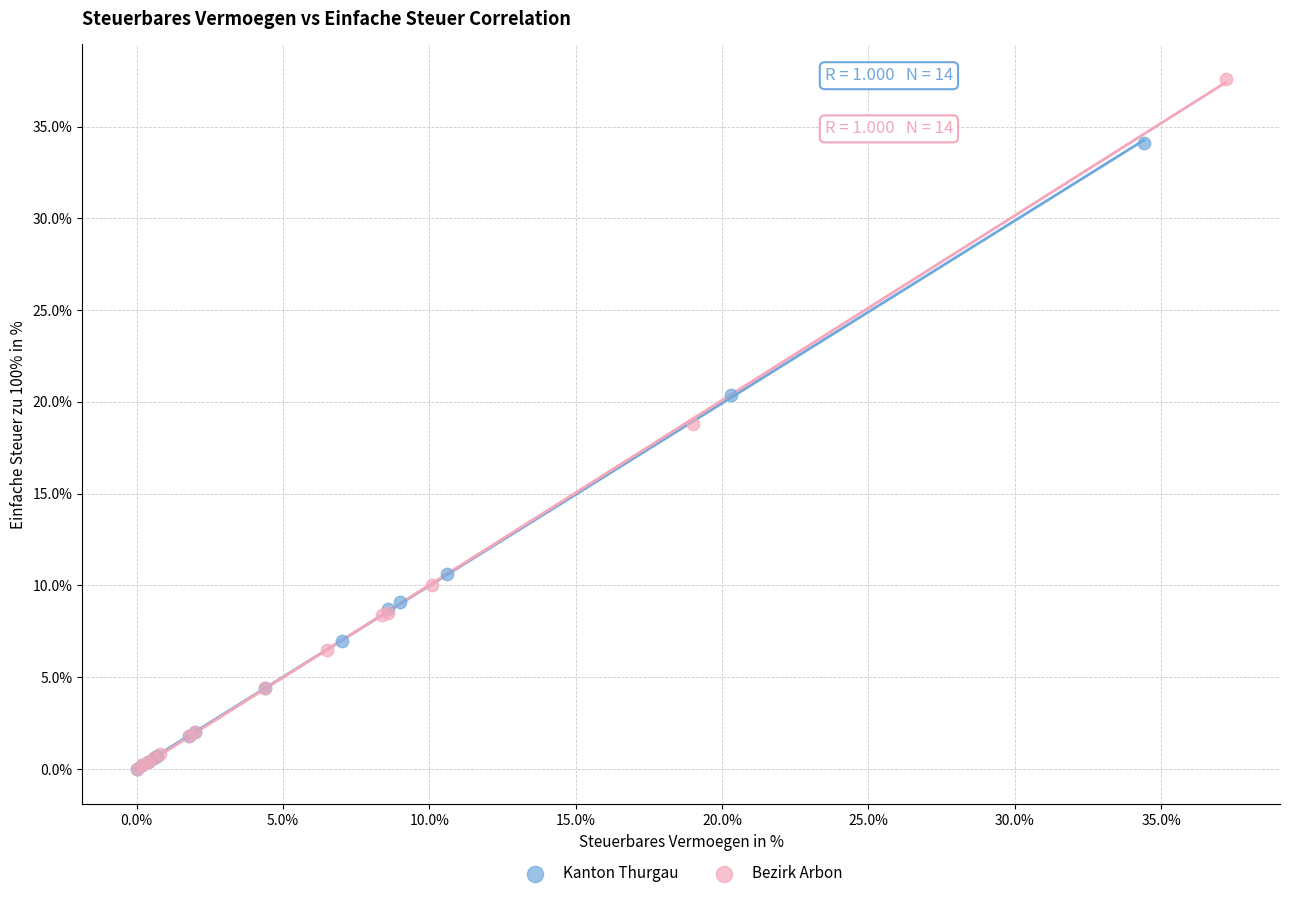

Which series contains the highest Y value?

Bezirk Arbon